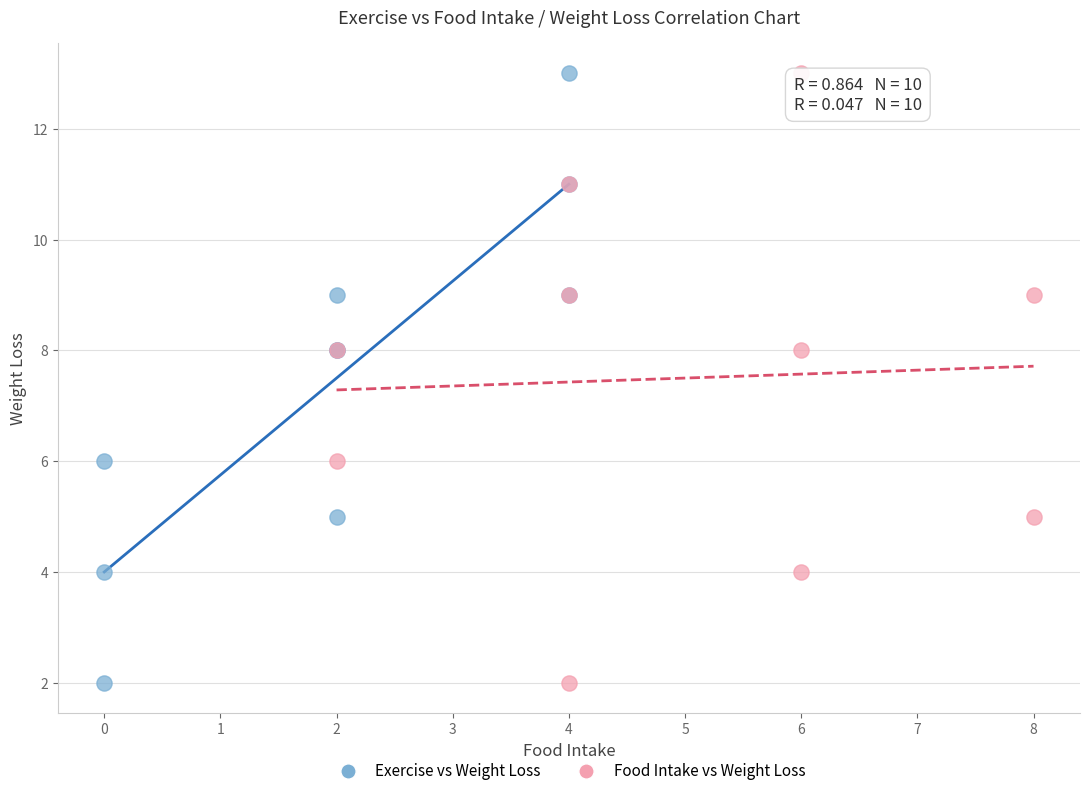

What are all the series names shown in the legend?

Exercise vs Weight Loss, Food Intake vs Weight Loss